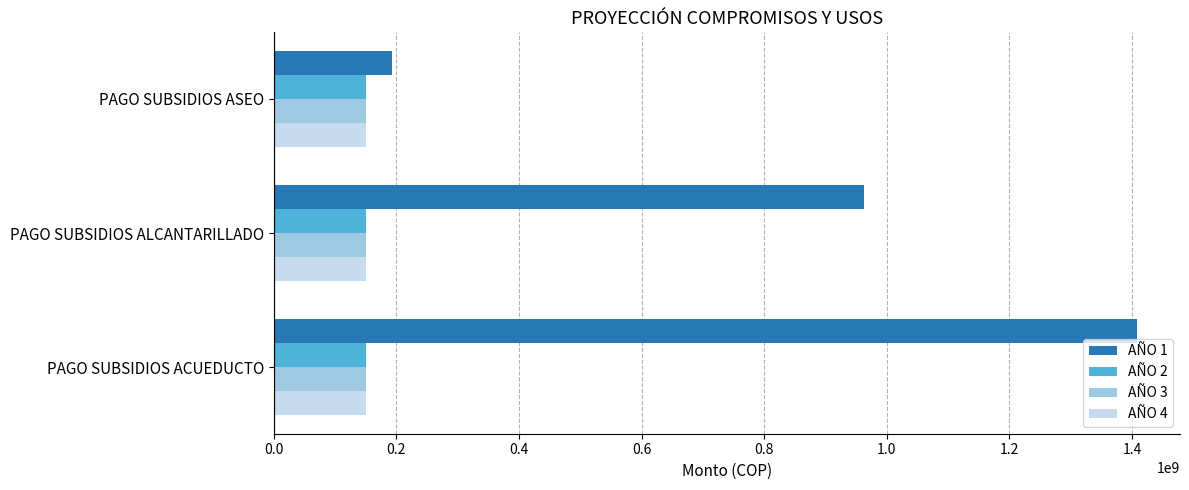

Which series has the largest total across all categories?

AÑO 1